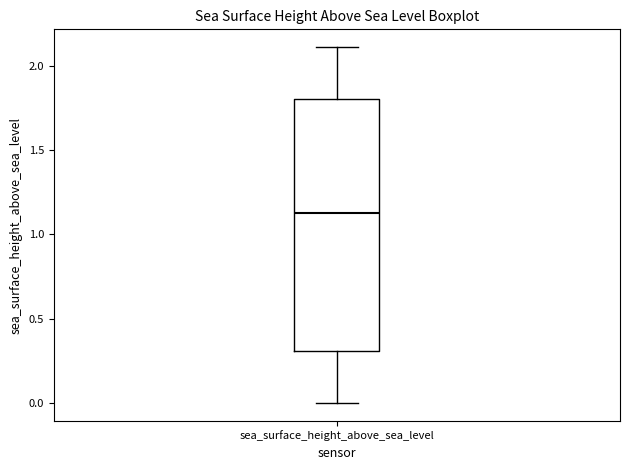

Where does the lower whisker of the box for sea_surface_height_above_sea_level end on the y-axis? The values are not printed on the chart, so give them approximately, as read against the axis.

0.0